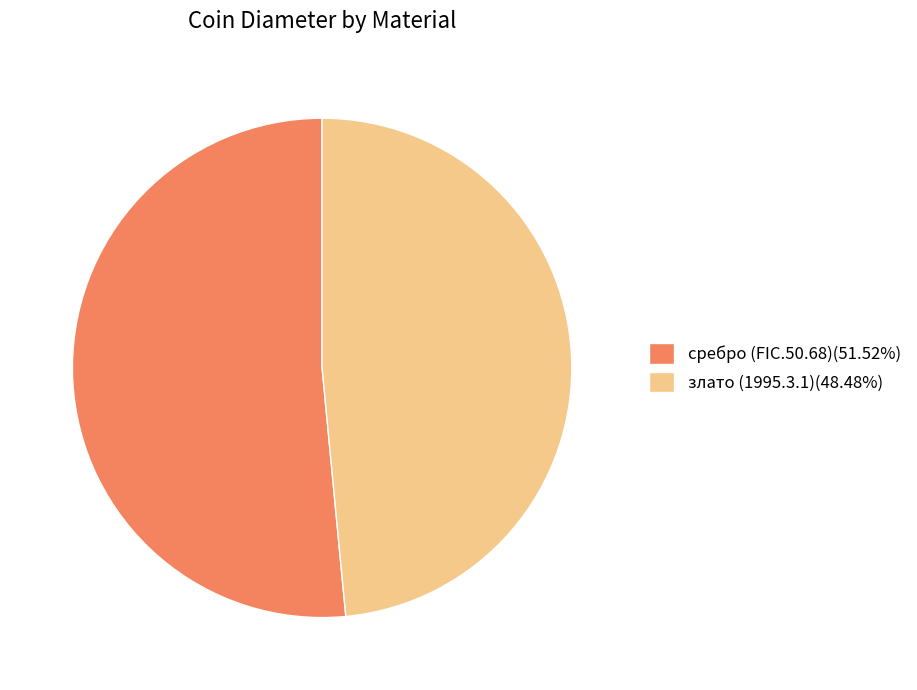

Approximately how many times larger is the value at злато (1995.3.1)(48.48%) compared to сребро (FIC.50.68)(51.52%)?

0.9